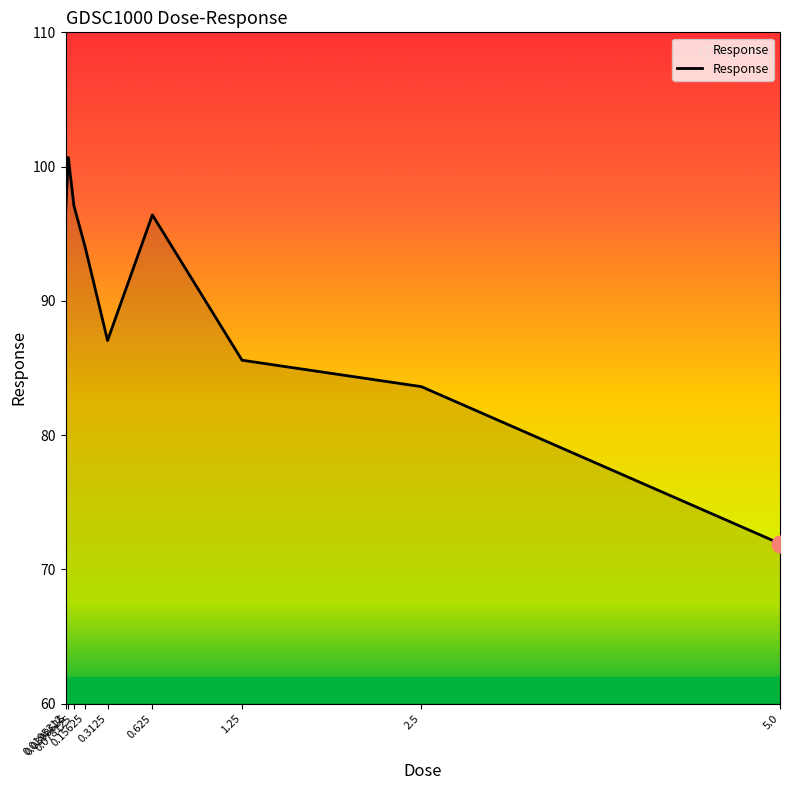

What is the difference between the maximum and minimum values?

28.8